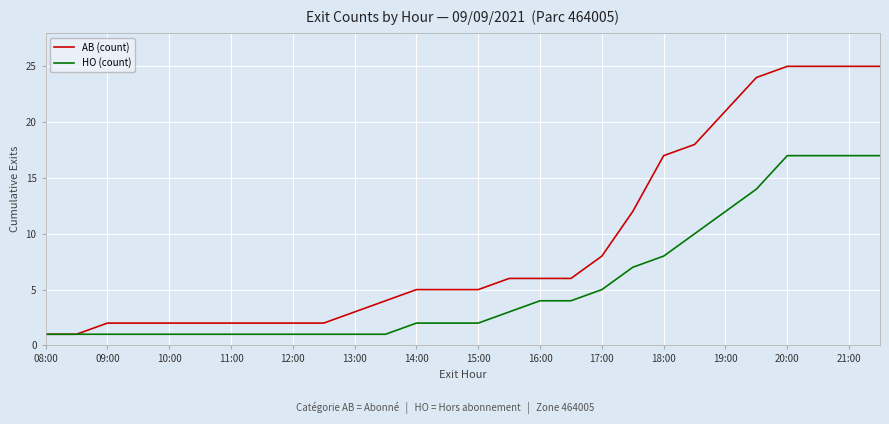

Which series has the widest spread of values?

AB (count)